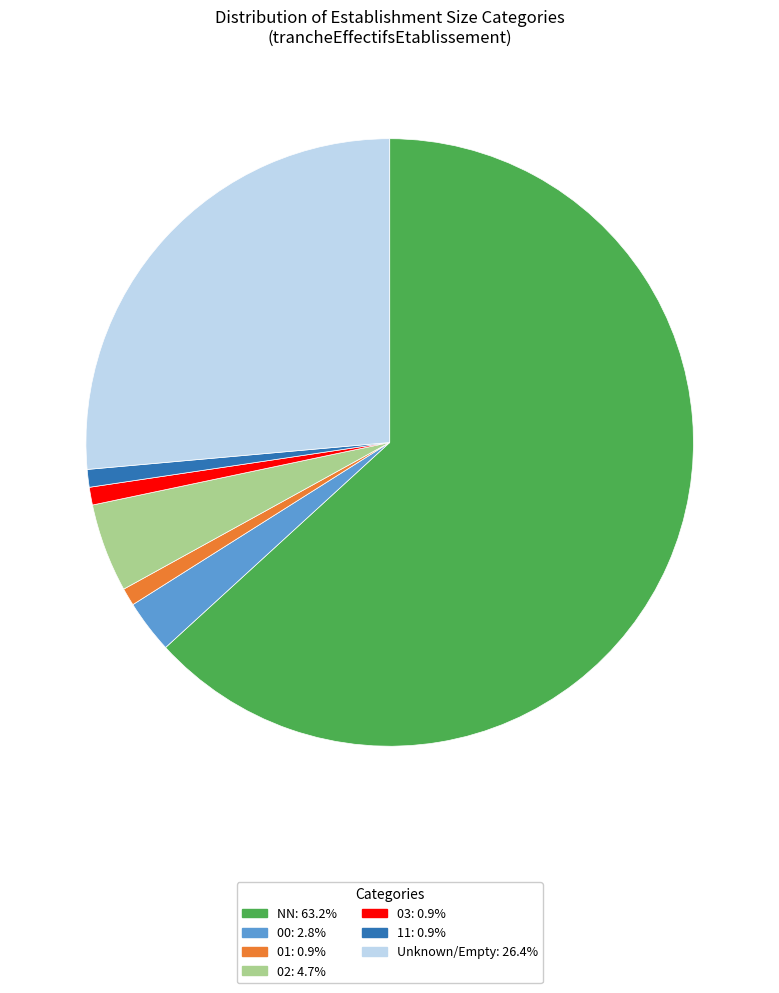

Is there any slice that represents more than half of the pie?

Yes